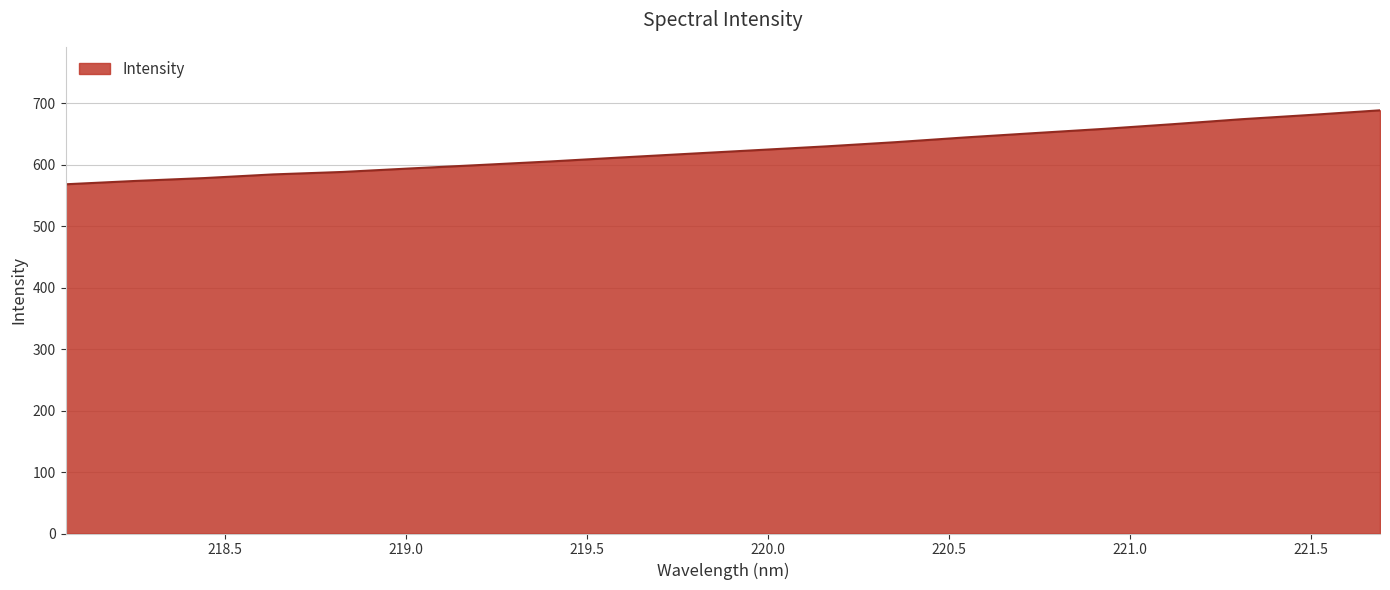

What is the average value?

623.6